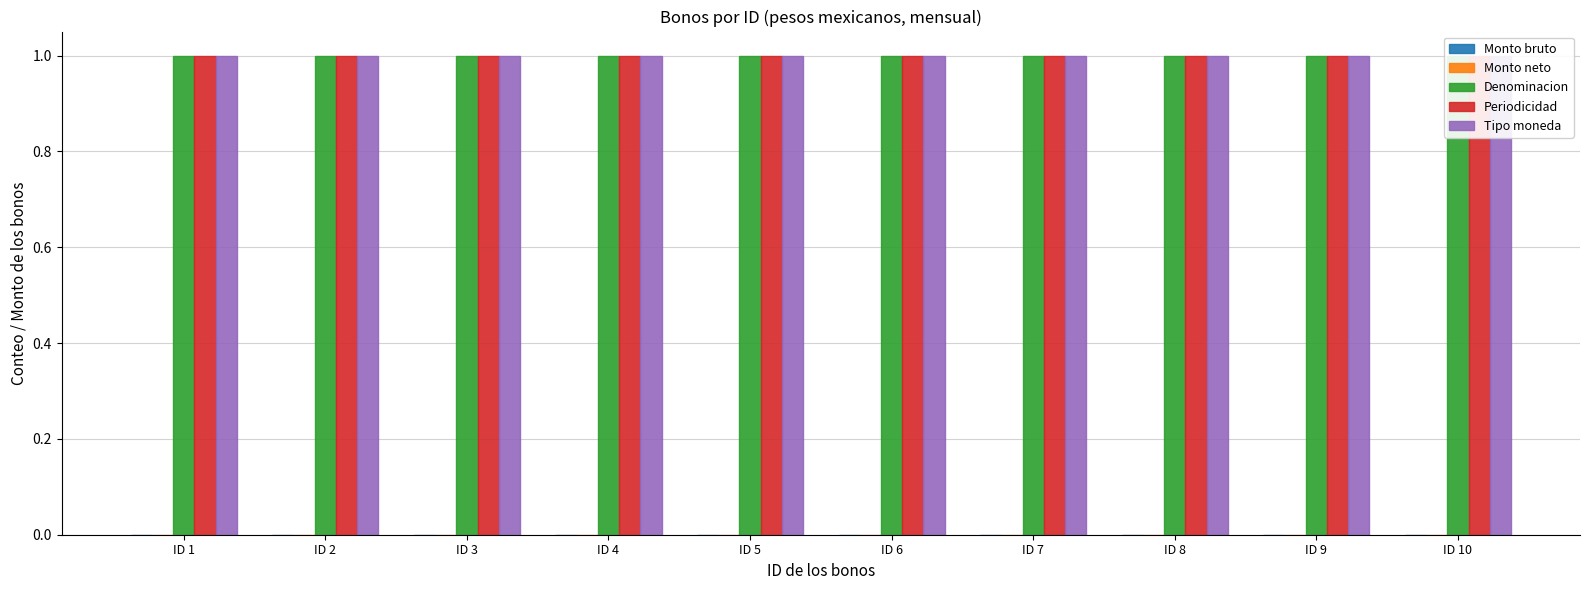

Which label corresponds to the largest value in the chart?

ID 1